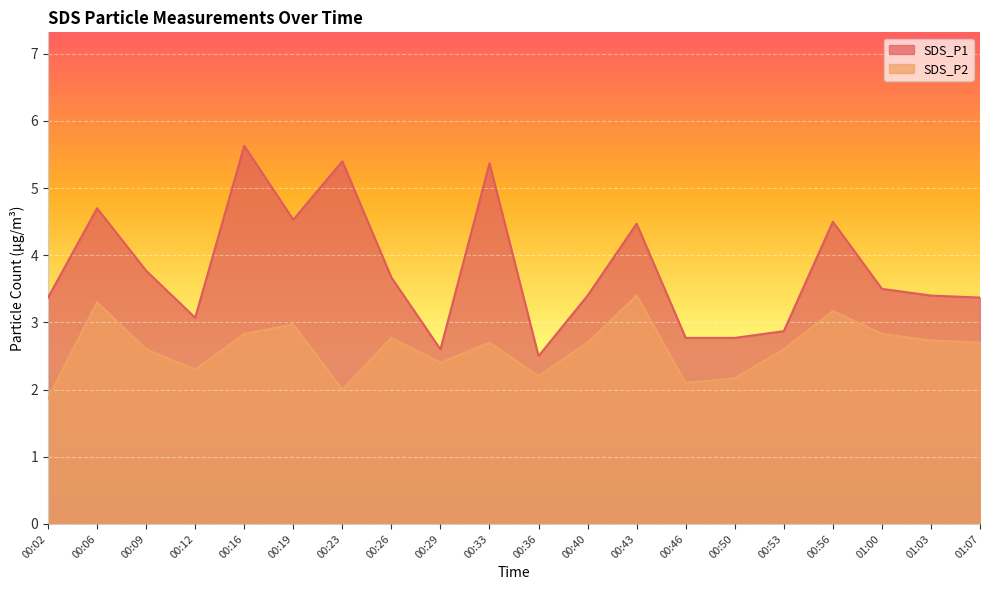

Reading left to right, list all the values displayed in this chart.

SDS_P1: 3.4	4.7	3.8	3.1	5.6	4.5	5.4	3.7	2.6	5.4	2.5	3.4	4.5	2.8	2.8	2.9	4.5	3.5	3.4	3.4
SDS_P2: 1.9	3.3	2.6	2.3	2.8	3.0	2.0	2.8	2.4	2.7	2.2	2.7	3.4	2.1	2.2	2.6	3.2	2.8	2.7	2.7